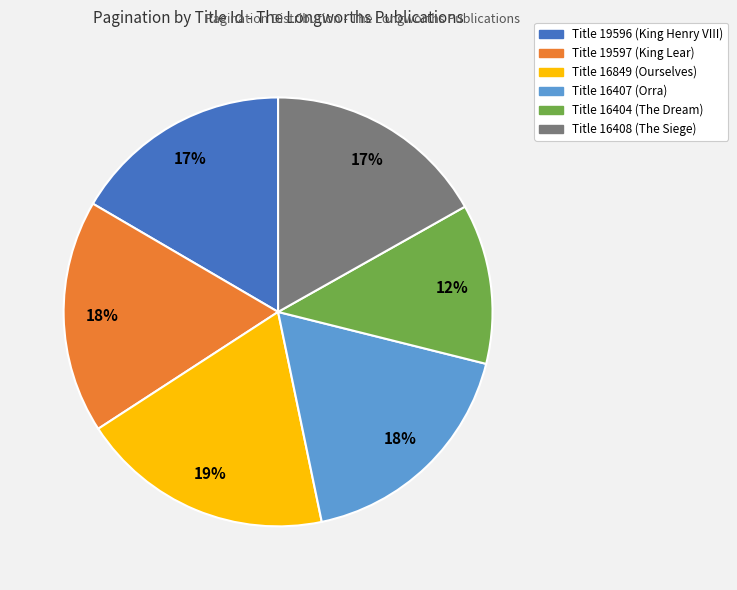

Does any single category account for the majority?

No